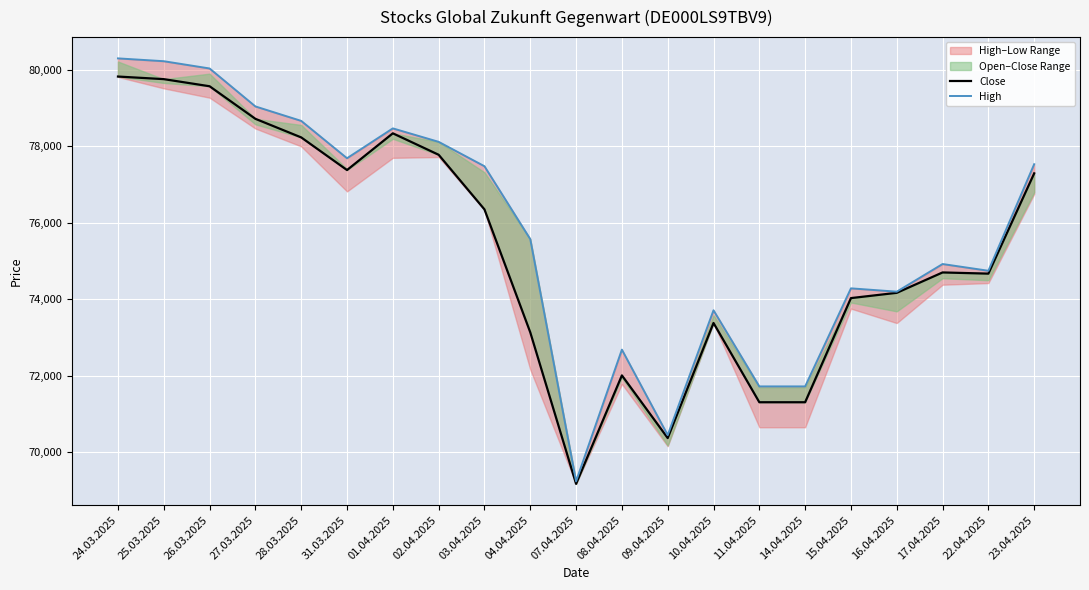

True or false: Close has a value of 96460 at 15.04.2025.

False